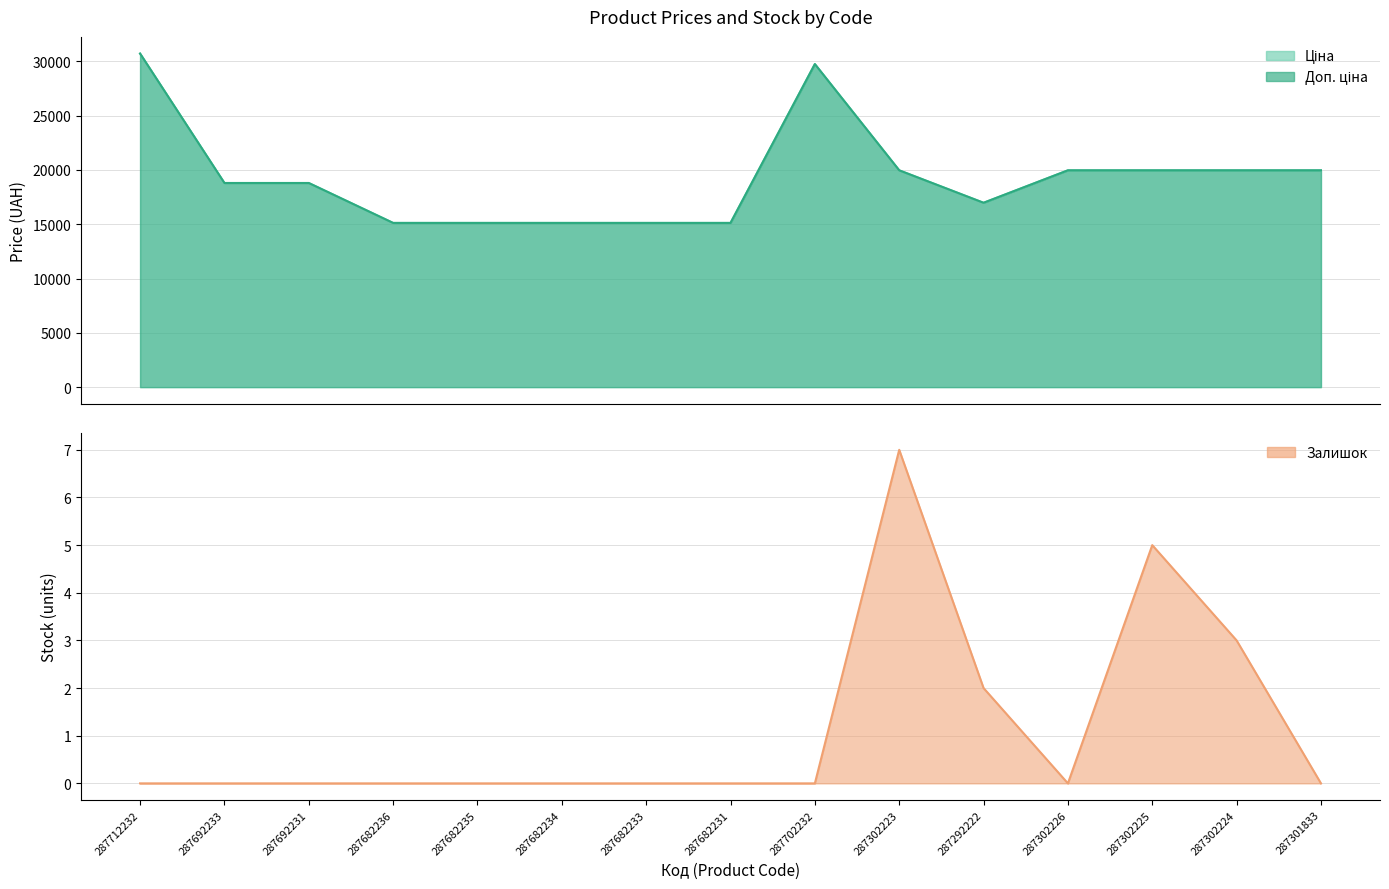

Which has a higher value, 287682233 or 287682236?

287682233